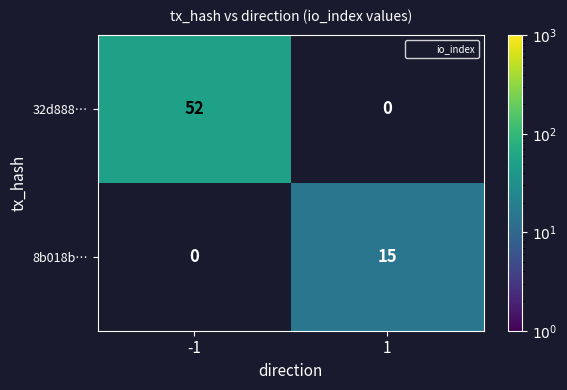

What is the difference between the 32d888… values at -1 and 1?

52